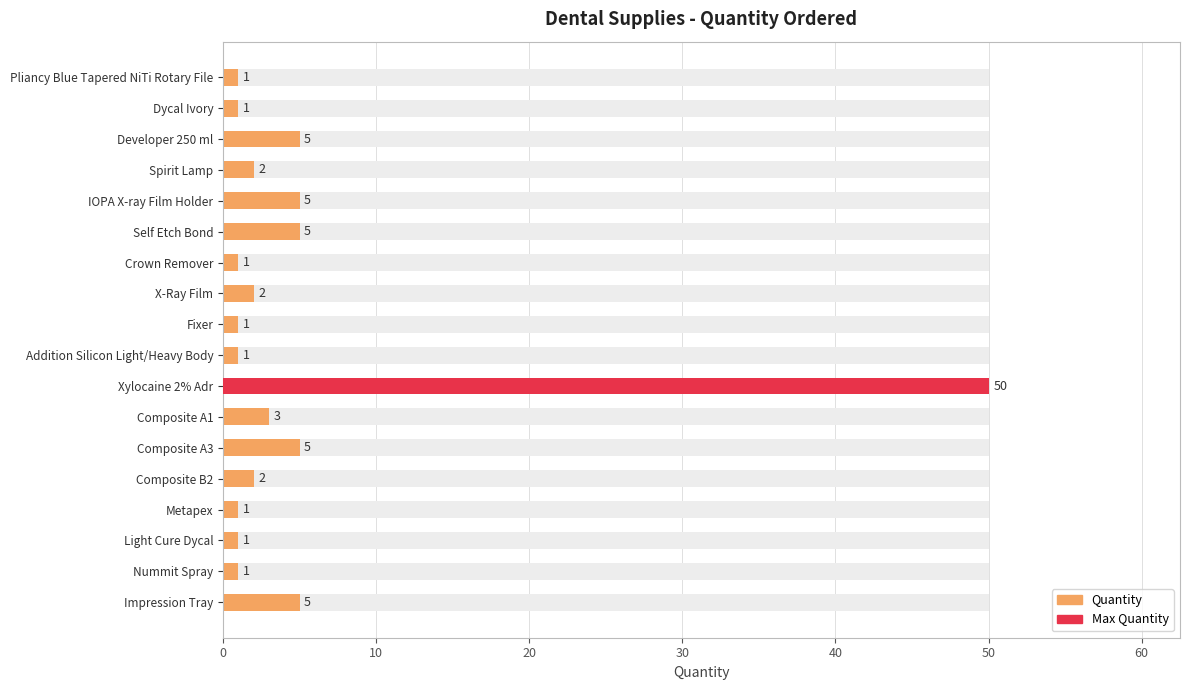

Are the bars horizontal?

Yes